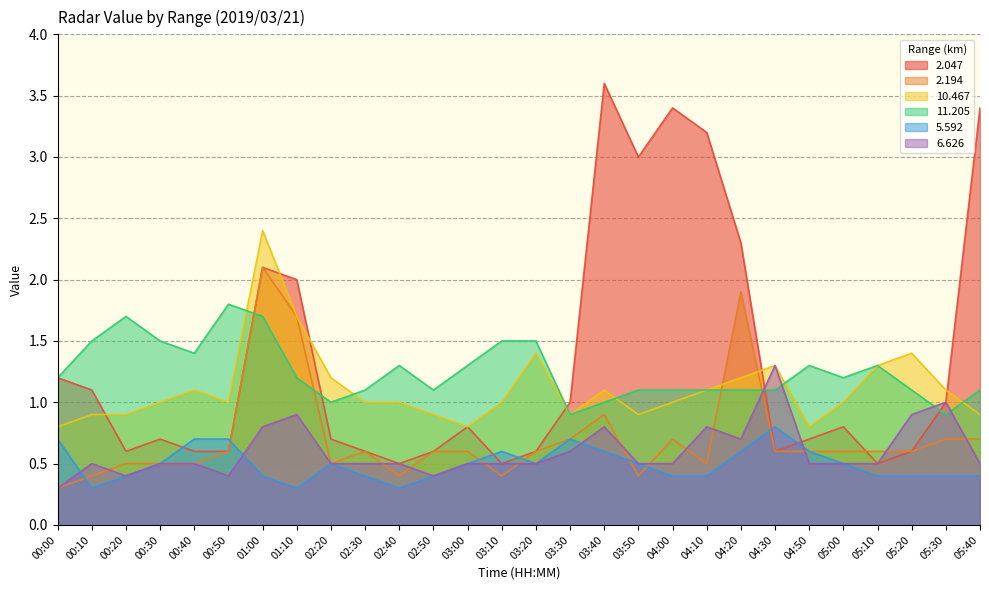

Reading left to right, extract all data points from this chart.

2.047: 1.2	1.1	0.6	0.7	0.6	0.6	2.1	2.0	0.7	0.6	0.5	0.6	0.8	0.5	0.6	1.0	3.6	3.0	3.4	3.2	2.3	0.6	0.7	0.8	0.5	0.6	1.0	3.4
2.194: 0.3	0.4	0.5	0.5	0.5	0.6	2.1	1.7	0.5	0.6	0.4	0.6	0.6	0.4	0.6	0.7	0.9	0.4	0.7	0.5	1.9	0.6	0.6	0.6	0.6	0.6	0.7	0.7
10.467: 0.8	0.9	0.9	1.0	1.1	1.0	2.4	1.7	1.2	1.0	1.0	0.9	0.8	1.0	1.4	0.9	1.1	0.9	1.0	1.1	1.2	1.3	0.8	1.0	1.3	1.4	1.1	0.9
11.205: 1.2	1.5	1.7	1.5	1.4	1.8	1.7	1.2	1.0	1.1	1.3	1.1	1.3	1.5	1.5	0.9	1.0	1.1	1.1	1.1	1.1	1.1	1.3	1.2	1.3	1.1	0.9	1.1
5.592: 0.7	0.3	0.4	0.5	0.7	0.7	0.4	0.3	0.5	0.4	0.3	0.4	0.5	0.6	0.5	0.7	0.6	0.5	0.4	0.4	0.6	0.8	0.6	0.5	0.4	0.4	0.4	0.4
6.626: 0.3	0.5	0.4	0.5	0.5	0.4	0.8	0.9	0.5	0.5	0.5	0.4	0.5	0.5	0.5	0.6	0.8	0.5	0.5	0.8	0.7	1.3	0.5	0.5	0.5	0.9	1.0	0.5